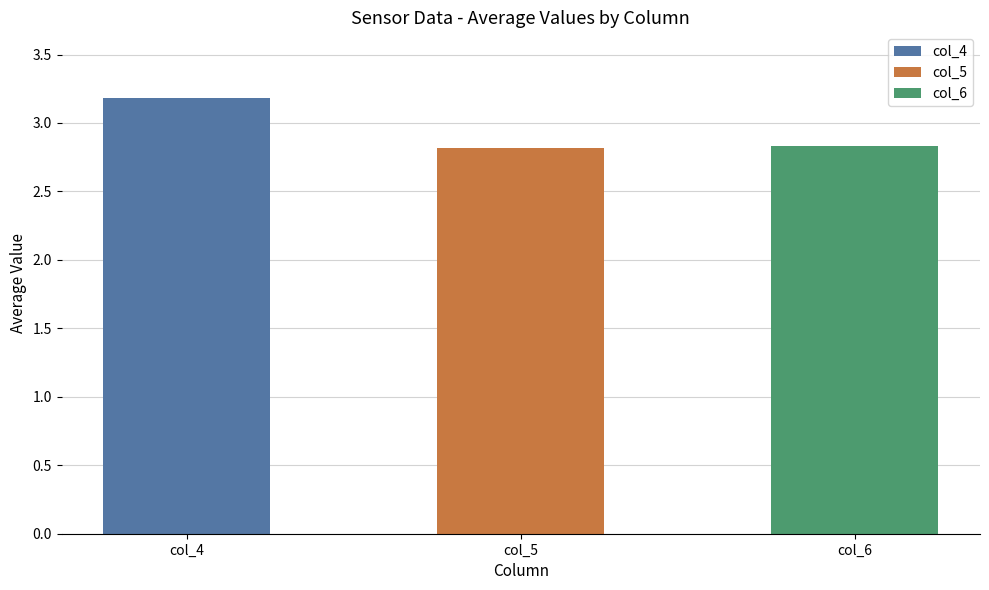

What is the smallest value displayed?

2.8